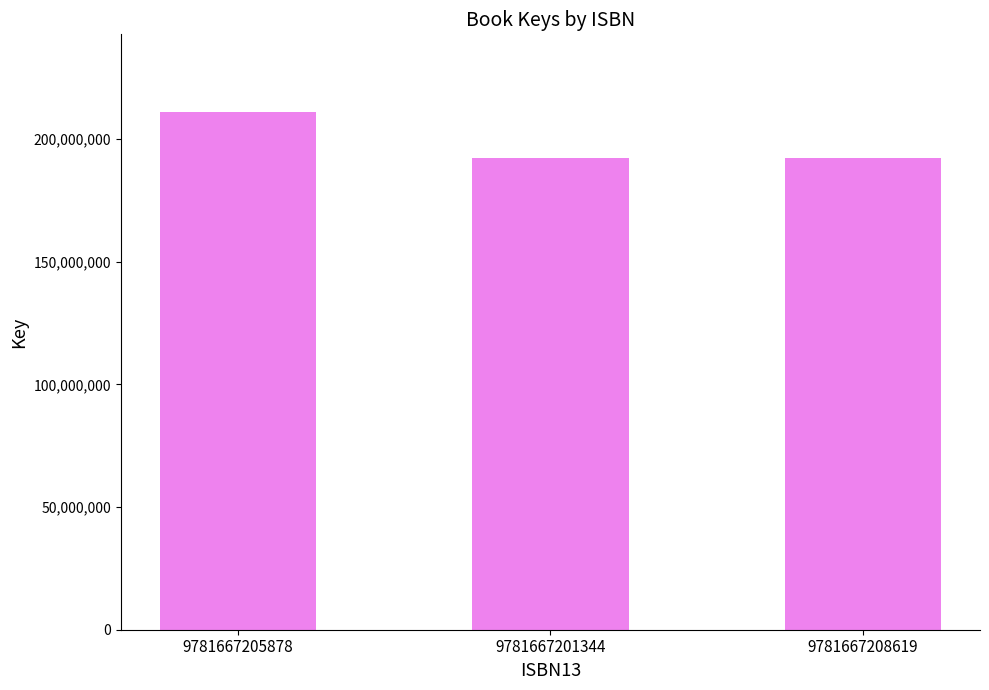

Approximately how many times larger is the value at 9781667205878 compared to 9781667201344?

1.1